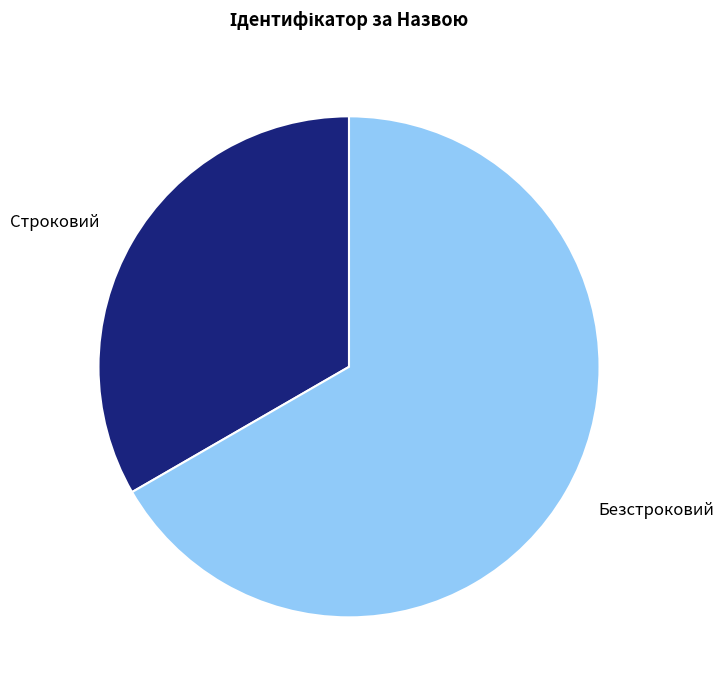

Which slice is the largest?

Безстроковий